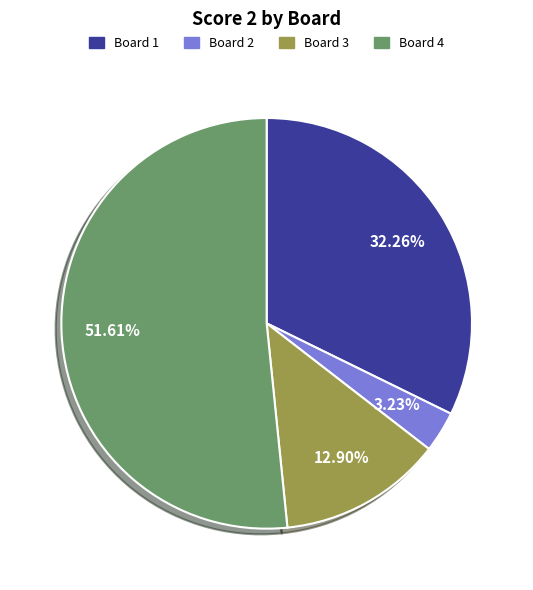

Which slice is the smallest?

Board 2